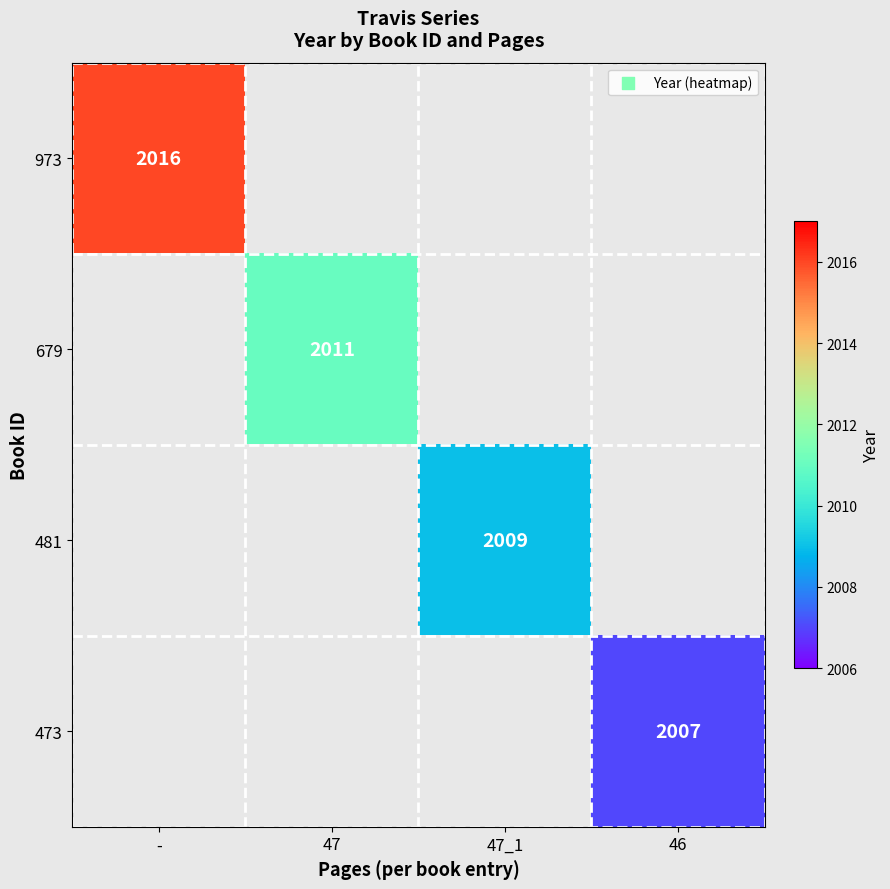

Which category has the highest value across all series?

-